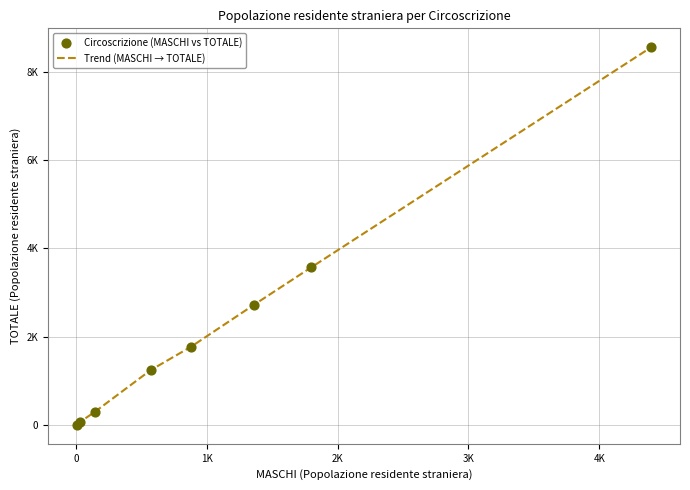

Does the chart have visible grid lines?

Yes